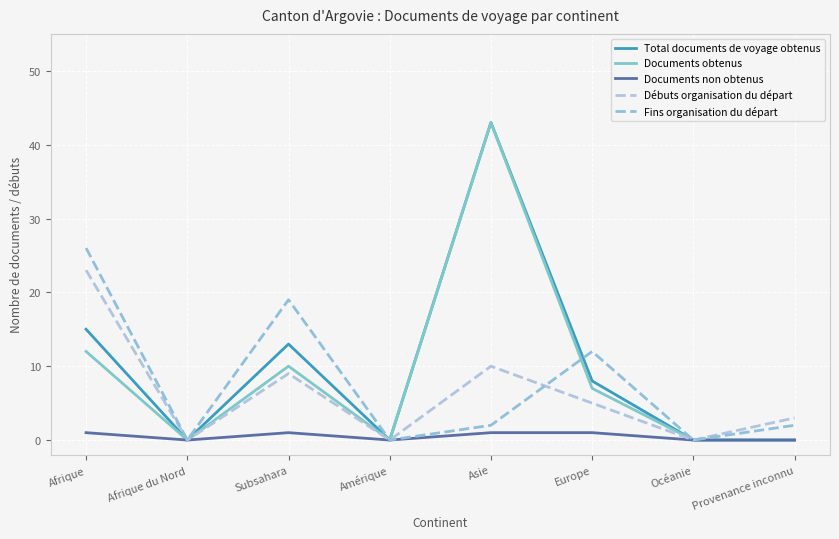

Is this an area chart (filled region under the line)?

No